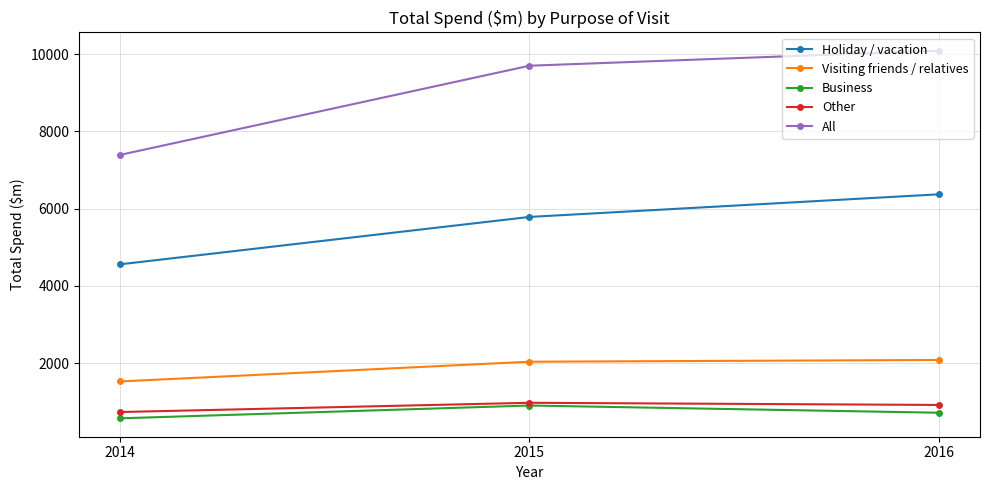

The All series shows 2525.6 at 2016. True or false?

False